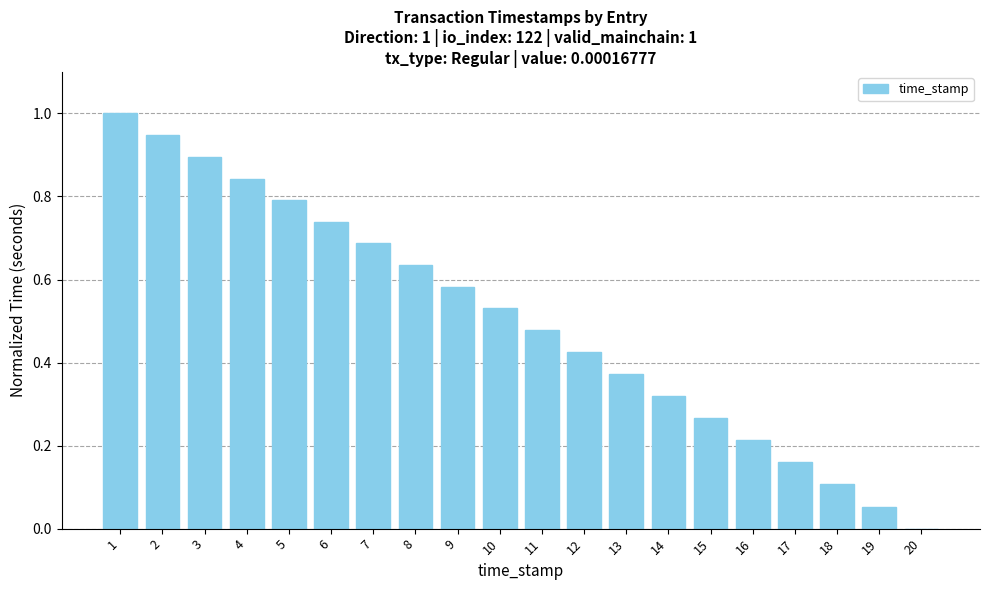

True or false: the data shows 0.1 at 18.

True